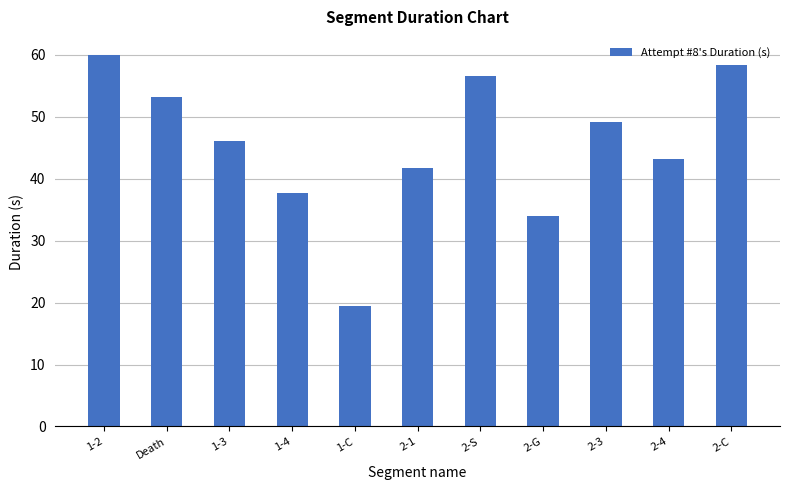

Are the bars grouped side by side (vs. stacked)?

No